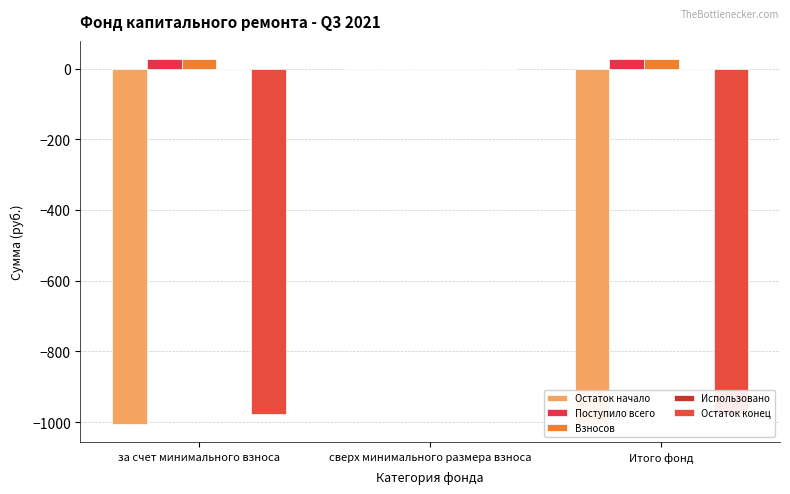

Reading right to left, extract all data points from this chart.

Остаток начало: Итого фонд=-1004.2	сверх минимального размера взноса=0.0	за счет минимального взноса=-1004.2
Поступило всего: Итого фонд=26.7	сверх минимального размера взноса=0.0	за счет минимального взноса=26.7
Взносов: Итого фонд=26.6	сверх минимального размера взноса=0.0	за счет минимального взноса=26.6
Использовано: Итого фонд=0.0	сверх минимального размера взноса=0.0	за счет минимального взноса=0.0
Остаток конец: Итого фонд=-977.6	сверх минимального размера взноса=0.0	за счет минимального взноса=-977.6